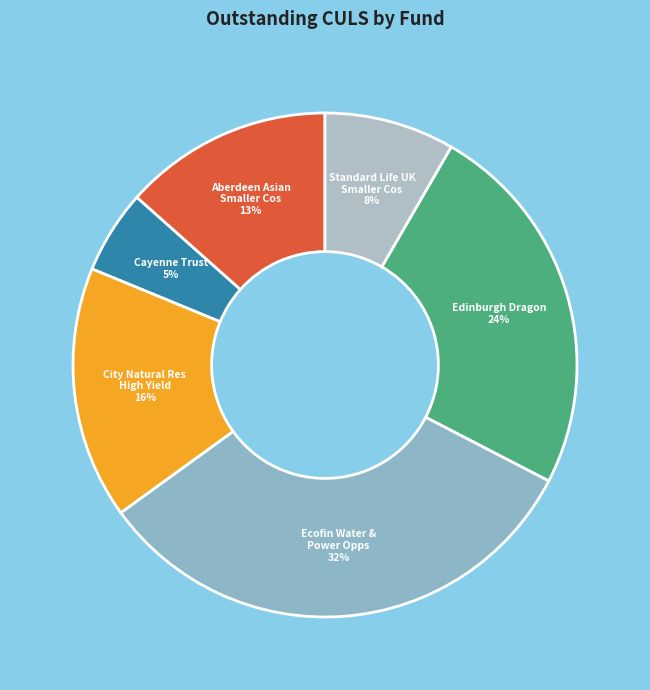

To the nearest percent, what is the difference between the largest and smallest slice percentages?

27%